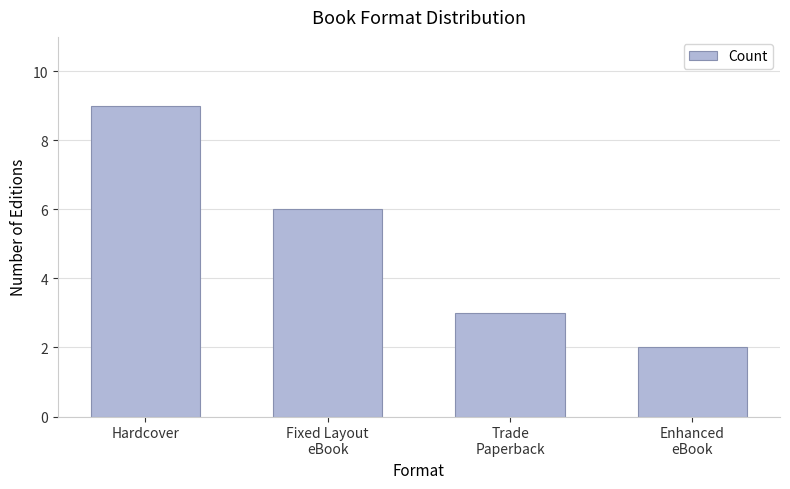

How many values are below 6?

2